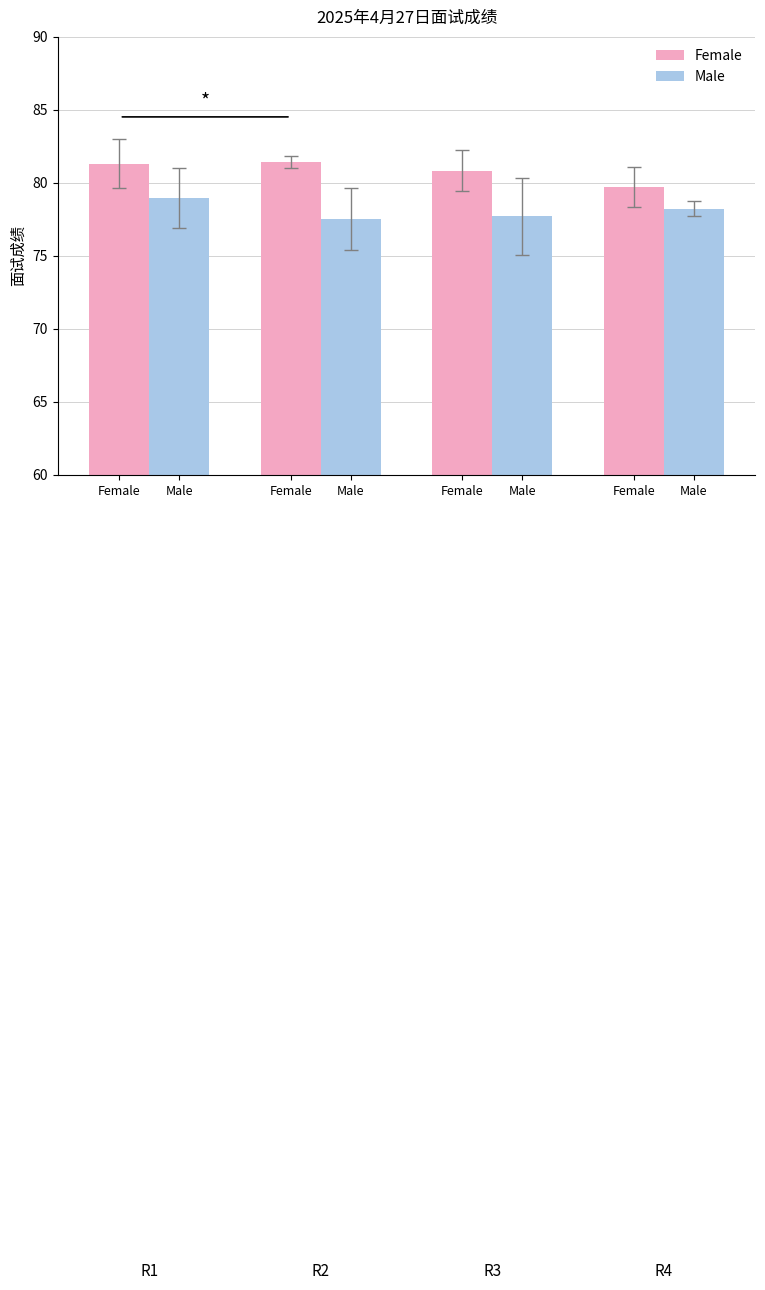

What is the sum of the Female values at Female and Male?

162.7